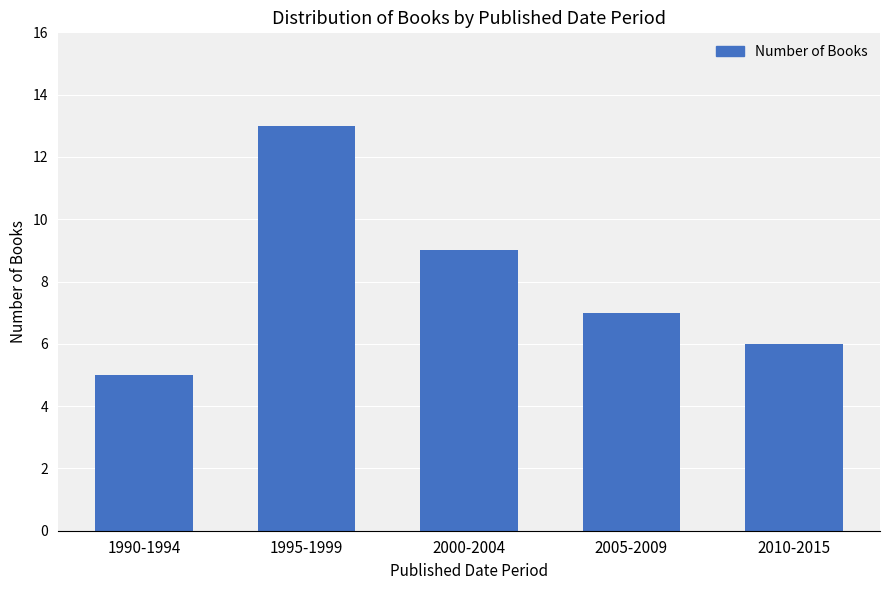

The value at 2005-2009 is 7. True or false?

True